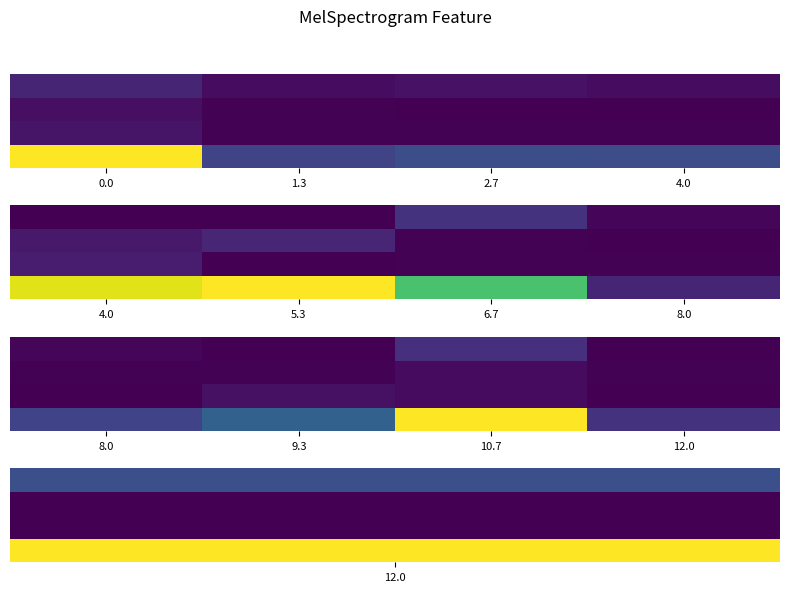

Count the number of categories in the chart.

4